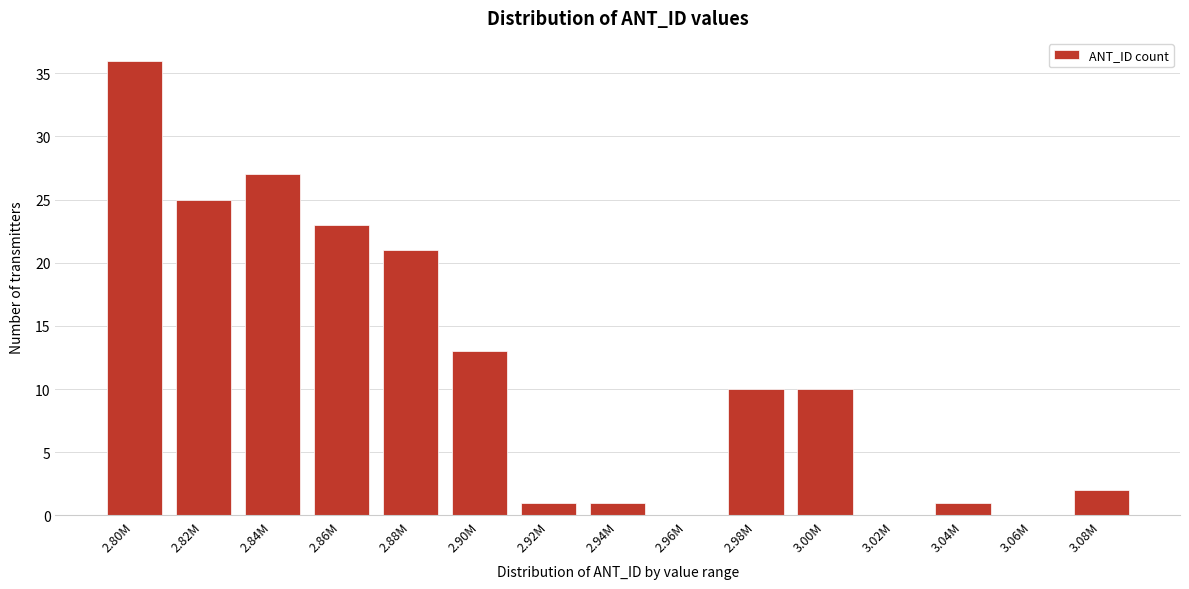

Reading left to right, what are all the values shown in this chart?

2.80M=36	2.82M=25	2.84M=27	2.86M=23	2.88M=21	2.90M=13	2.92M=1	2.94M=1	2.96M=0	2.98M=10	3.00M=10	3.02M=0	3.04M=1	3.06M=0	3.08M=2